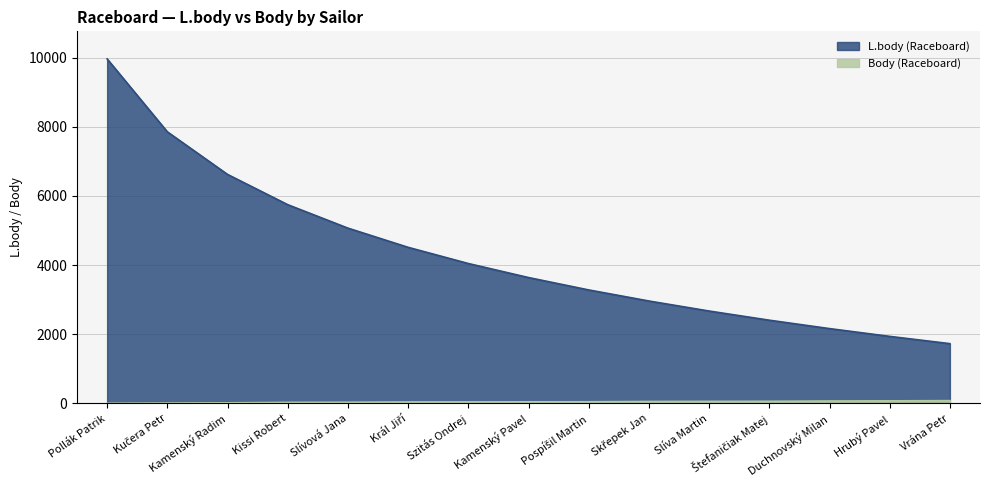

Is it true that L.body (Raceboard) equals 3306 at Štefaničiak Matej?

False